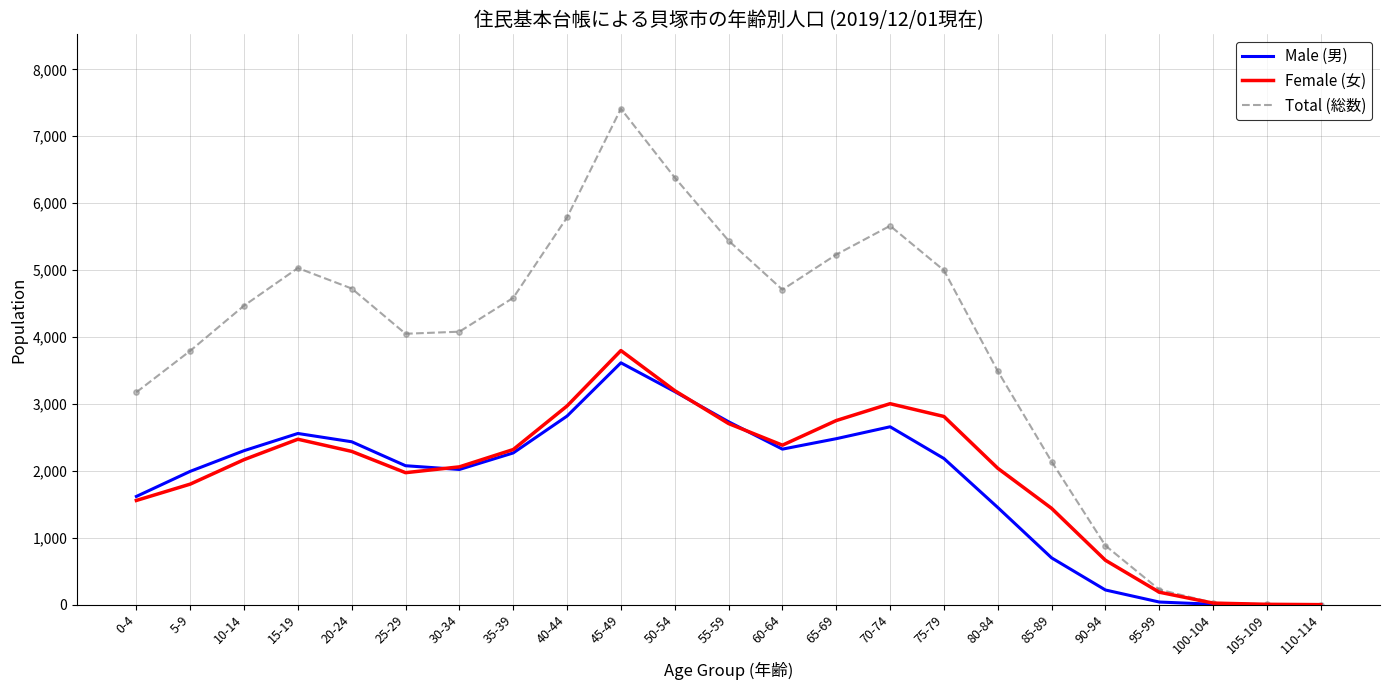

At how many categories does at least one series exceed 2438?

17